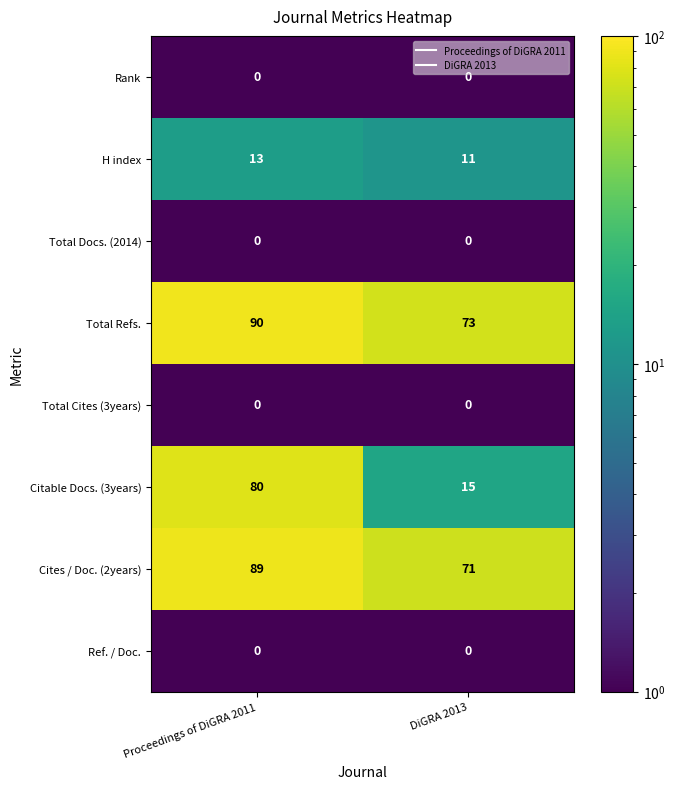

Which series has the largest range (max minus min)?

Citable Docs. (3years)